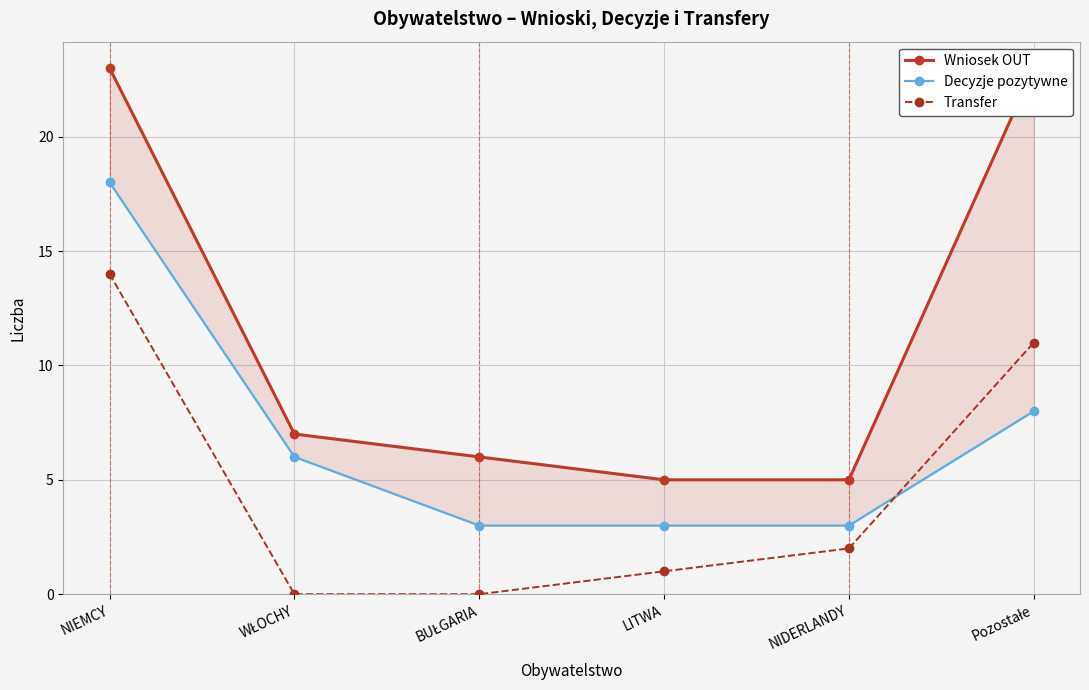

What is the difference between the maximum and minimum values in the Transfer series?

14